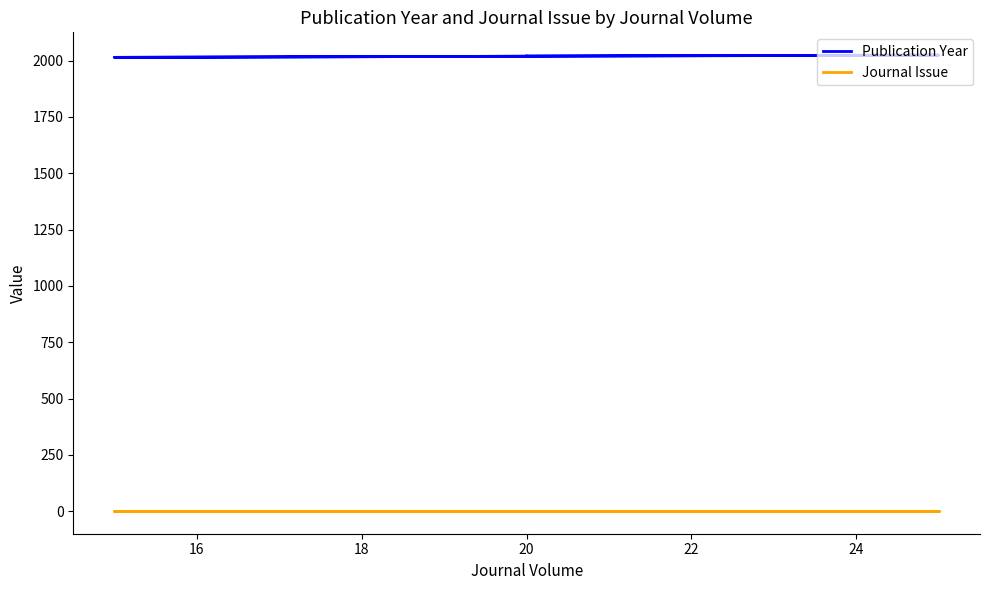

What is the maximum value shown in the chart?

2024